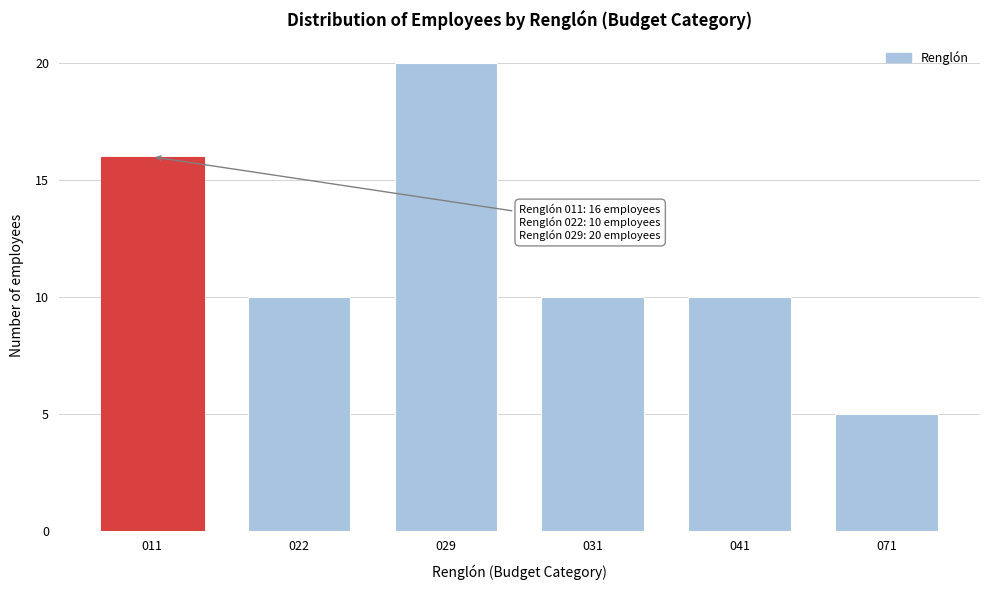

Reading left to right, transcribe all the data shown in this chart.

16	10	20	10	10	5